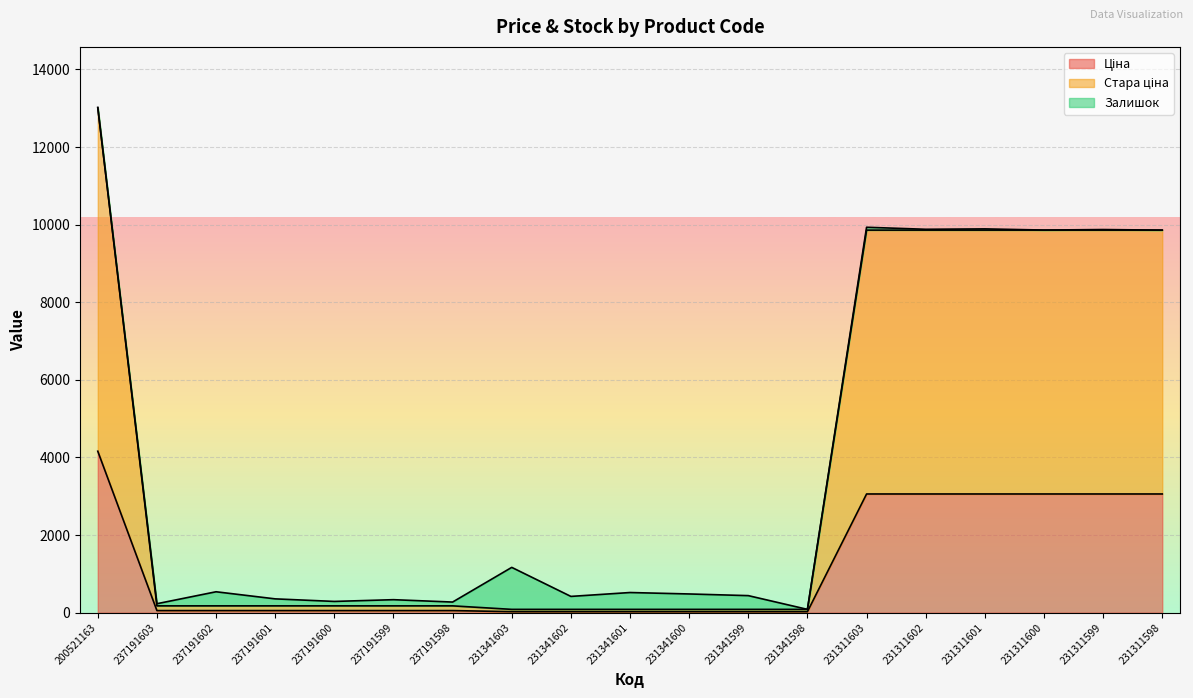

True or false: Стара ціна has a value of 289.8 at 237191602.

False